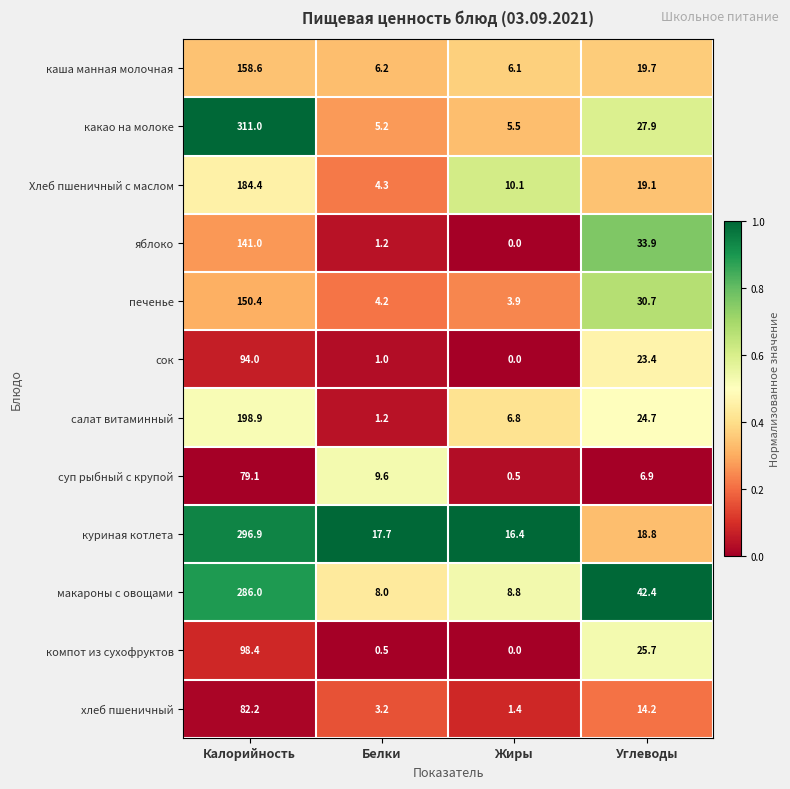

At how many categories does at least one series exceed 0?

4